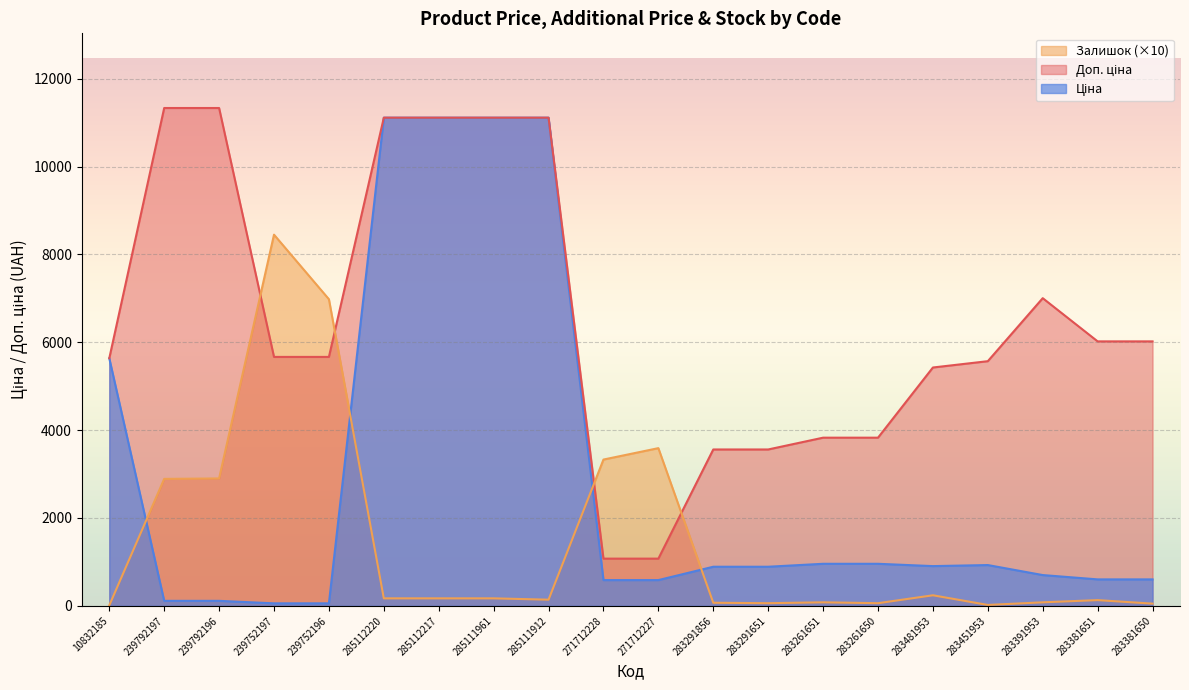

Which label corresponds to the largest value in the chart?

239792197